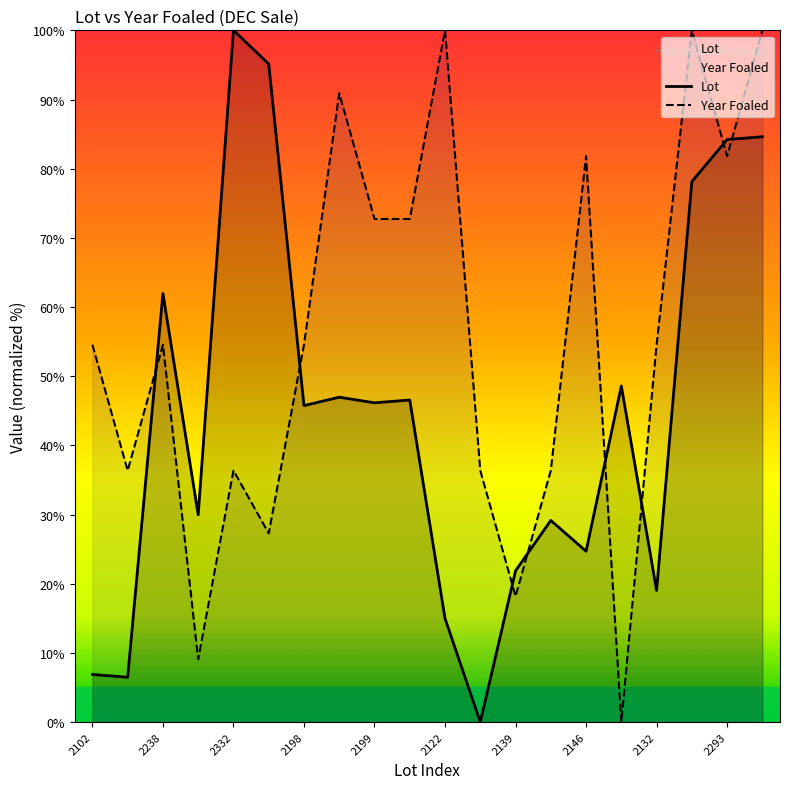

What is the average value of the Year Foaled series?

55.9